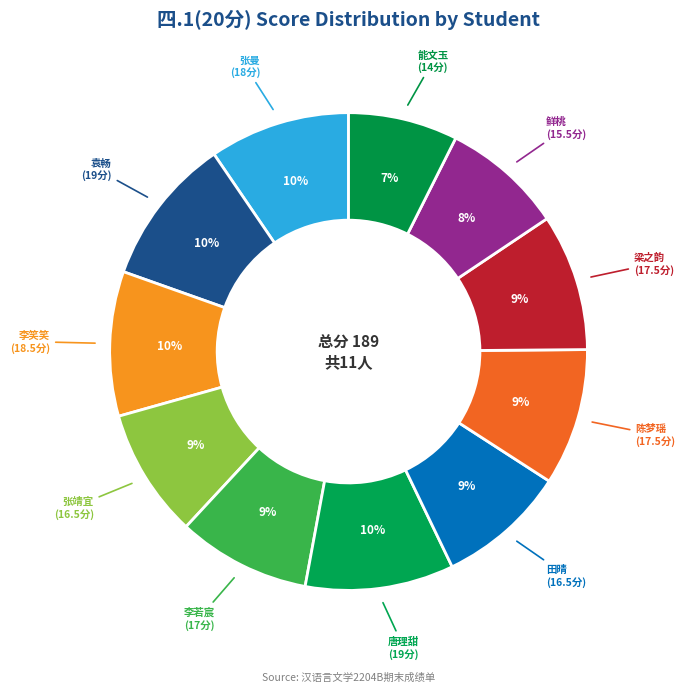

How many slices are in this pie chart?

11